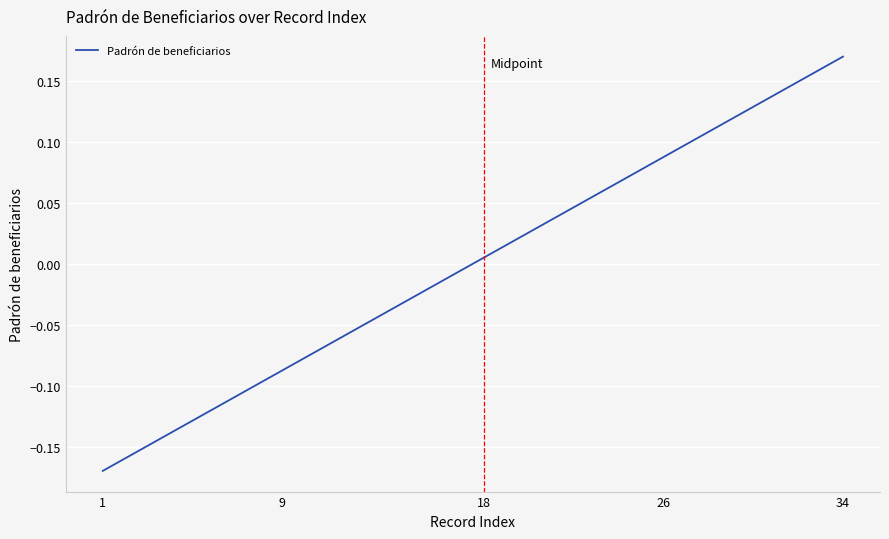

What is the difference between the maximum and minimum values?

0.3